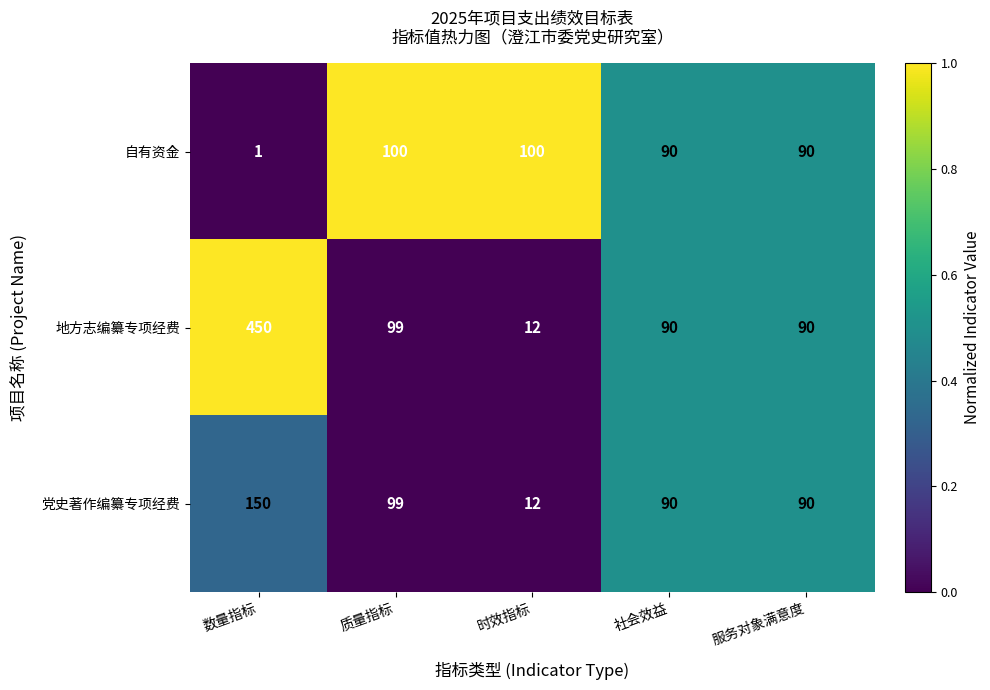

Rank the series by their maximum value, from lowest to highest.

自有资金, 党史著作编纂专项经费, 地方志编纂专项经费